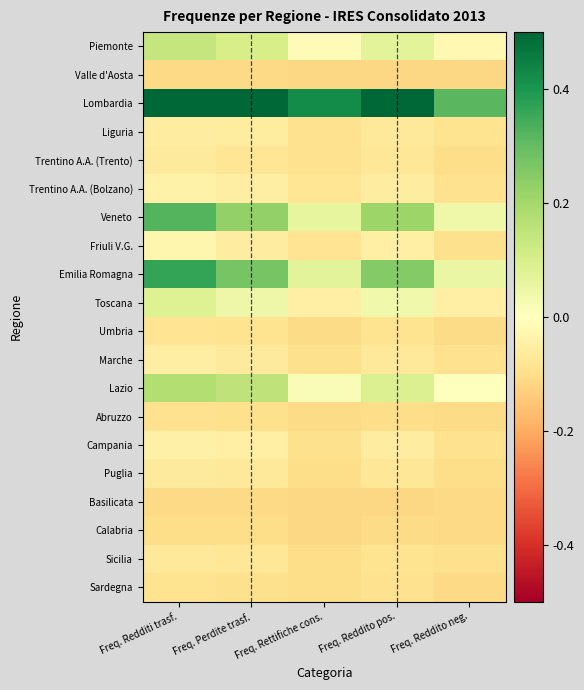

Reading left to right, transcribe all the data shown in this chart.

Piemonte: Freq. Redditi trasf.=0.1	Freq. Perdite trasf.=0.1	Freq. Rettifiche cons.=-0.0	Freq. Reddito pos.=0.1	Freq. Reddito neg.=-0.0
Valle d'Aosta: Freq. Redditi trasf.=-0.1	Freq. Perdite trasf.=-0.1	Freq. Rettifiche cons.=-0.1	Freq. Reddito pos.=-0.1	Freq. Reddito neg.=-0.1
Lombardia: Freq. Redditi trasf.=0.5	Freq. Perdite trasf.=0.5	Freq. Rettifiche cons.=0.4	Freq. Reddito pos.=0.5	Freq. Reddito neg.=0.3
Liguria: Freq. Redditi trasf.=-0.1	Freq. Perdite trasf.=-0.1	Freq. Rettifiche cons.=-0.1	Freq. Reddito pos.=-0.1	Freq. Reddito neg.=-0.1
Trentino A.A. (Trento): Freq. Redditi trasf.=-0.1	Freq. Perdite trasf.=-0.1	Freq. Rettifiche cons.=-0.1	Freq. Reddito pos.=-0.1	Freq. Reddito neg.=-0.1
Trentino A.A. (Bolzano): Freq. Redditi trasf.=-0.0	Freq. Perdite trasf.=-0.1	Freq. Rettifiche cons.=-0.1	Freq. Reddito pos.=-0.1	Freq. Reddito neg.=-0.1
Veneto: Freq. Redditi trasf.=0.3	Freq. Perdite trasf.=0.2	Freq. Rettifiche cons.=0.1	Freq. Reddito pos.=0.2	Freq. Reddito neg.=0.0
Friuli V.G.: Freq. Redditi trasf.=-0.0	Freq. Perdite trasf.=-0.1	Freq. Rettifiche cons.=-0.1	Freq. Reddito pos.=-0.0	Freq. Reddito neg.=-0.1
Emilia Romagna: Freq. Redditi trasf.=0.4	Freq. Perdite trasf.=0.3	Freq. Rettifiche cons.=0.1	Freq. Reddito pos.=0.3	Freq. Reddito neg.=0.1
Toscana: Freq. Redditi trasf.=0.1	Freq. Perdite trasf.=0.0	Freq. Rettifiche cons.=-0.1	Freq. Reddito pos.=0.0	Freq. Reddito neg.=-0.1
Umbria: Freq. Redditi trasf.=-0.1	Freq. Perdite trasf.=-0.1	Freq. Rettifiche cons.=-0.1	Freq. Reddito pos.=-0.1	Freq. Reddito neg.=-0.1
Marche: Freq. Redditi trasf.=-0.1	Freq. Perdite trasf.=-0.1	Freq. Rettifiche cons.=-0.1	Freq. Reddito pos.=-0.1	Freq. Reddito neg.=-0.1
Lazio: Freq. Redditi trasf.=0.2	Freq. Perdite trasf.=0.1	Freq. Rettifiche cons.=0.0	Freq. Reddito pos.=0.1	Freq. Reddito neg.=-0.0
Abruzzo: Freq. Redditi trasf.=-0.1	Freq. Perdite trasf.=-0.1	Freq. Rettifiche cons.=-0.1	Freq. Reddito pos.=-0.1	Freq. Reddito neg.=-0.1
Campania: Freq. Redditi trasf.=-0.0	Freq. Perdite trasf.=-0.0	Freq. Rettifiche cons.=-0.1	Freq. Reddito pos.=-0.1	Freq. Reddito neg.=-0.1
Puglia: Freq. Redditi trasf.=-0.1	Freq. Perdite trasf.=-0.1	Freq. Rettifiche cons.=-0.1	Freq. Reddito pos.=-0.1	Freq. Reddito neg.=-0.1
Basilicata: Freq. Redditi trasf.=-0.1	Freq. Perdite trasf.=-0.1	Freq. Rettifiche cons.=-0.1	Freq. Reddito pos.=-0.1	Freq. Reddito neg.=-0.1
Calabria: Freq. Redditi trasf.=-0.1	Freq. Perdite trasf.=-0.1	Freq. Rettifiche cons.=-0.1	Freq. Reddito pos.=-0.1	Freq. Reddito neg.=-0.1
Sicilia: Freq. Redditi trasf.=-0.1	Freq. Perdite trasf.=-0.1	Freq. Rettifiche cons.=-0.1	Freq. Reddito pos.=-0.1	Freq. Reddito neg.=-0.1
Sardegna: Freq. Redditi trasf.=-0.1	Freq. Perdite trasf.=-0.1	Freq. Rettifiche cons.=-0.1	Freq. Reddito pos.=-0.1	Freq. Reddito neg.=-0.1